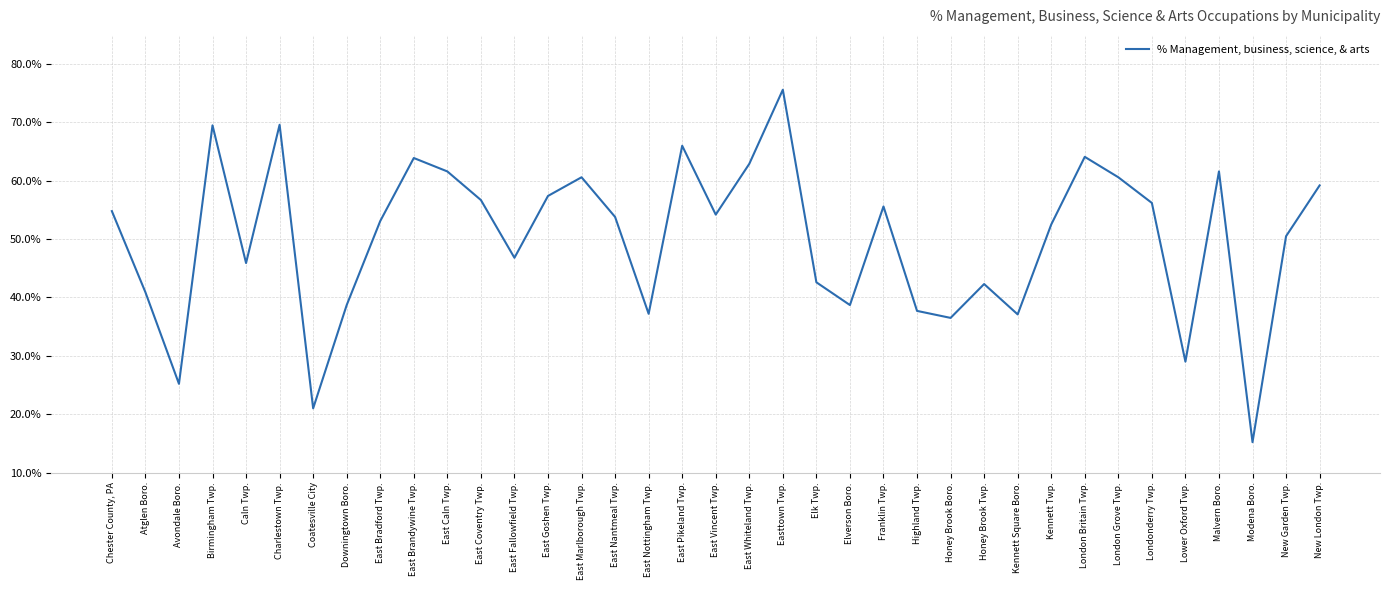

Where is the first local minimum?

Avondale Boro.